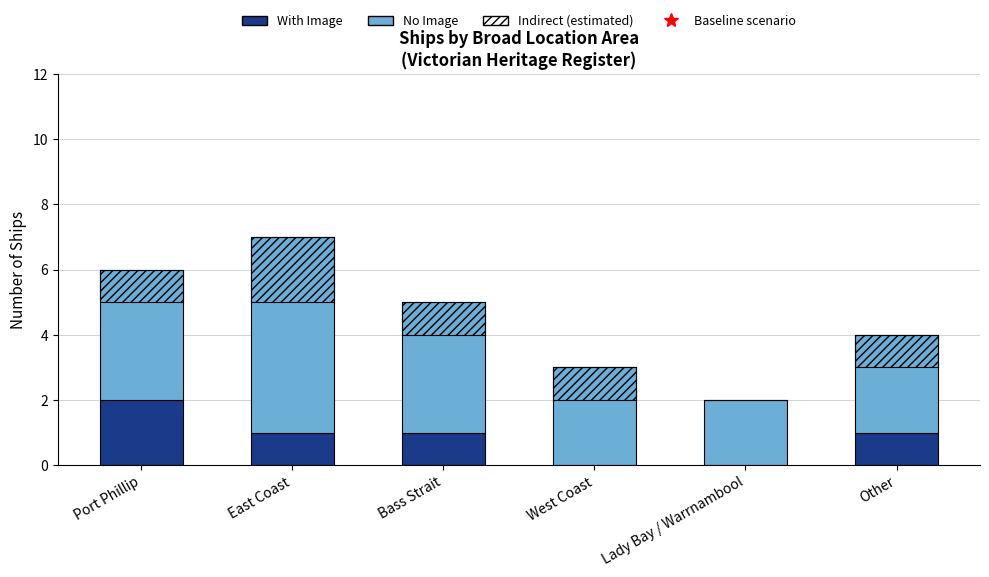

Read the Indirect (estimated) value at West Coast.

1